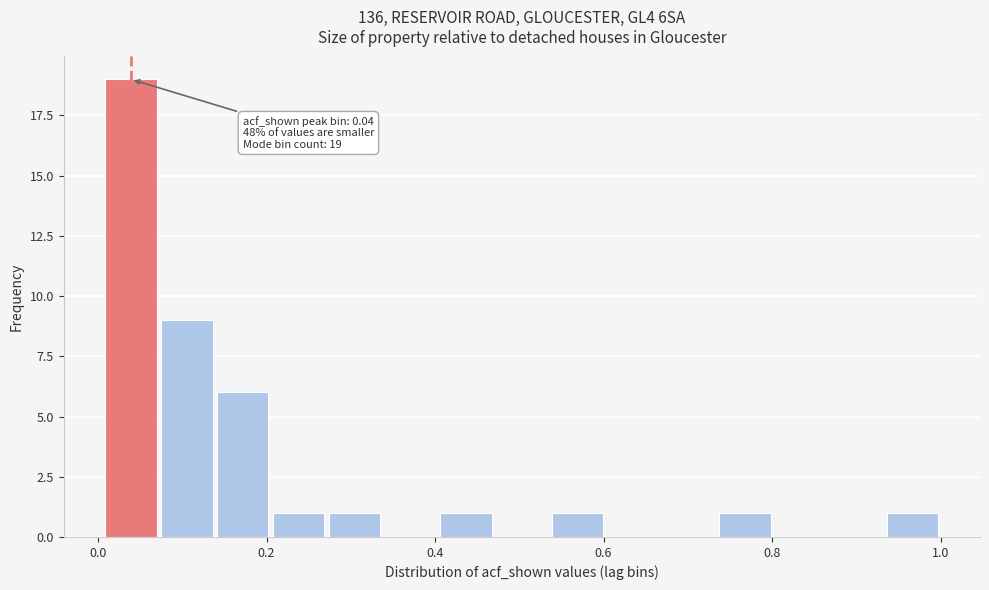

Read against the x-axis, roughly where is the centre of the tallest bar?

0.04